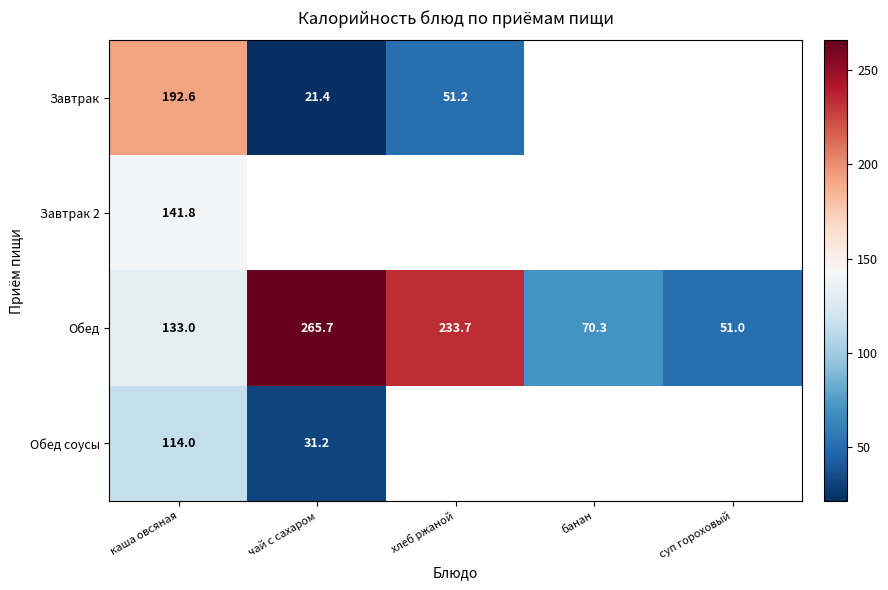

At which label does Обед reach its peak?

чай с сахаром